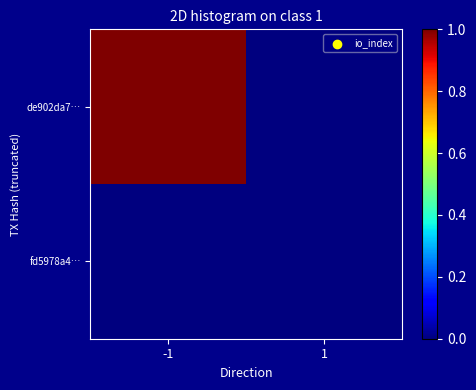

Reading left to right, extract all data points from this chart.

de902da7…: -1=1	1=0
fd5978a4…: -1=0	1=0